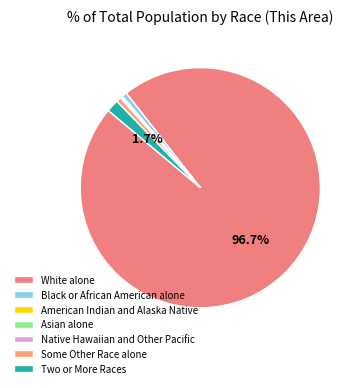

To the nearest percent, what portion does Black or African American alone represent?

1%